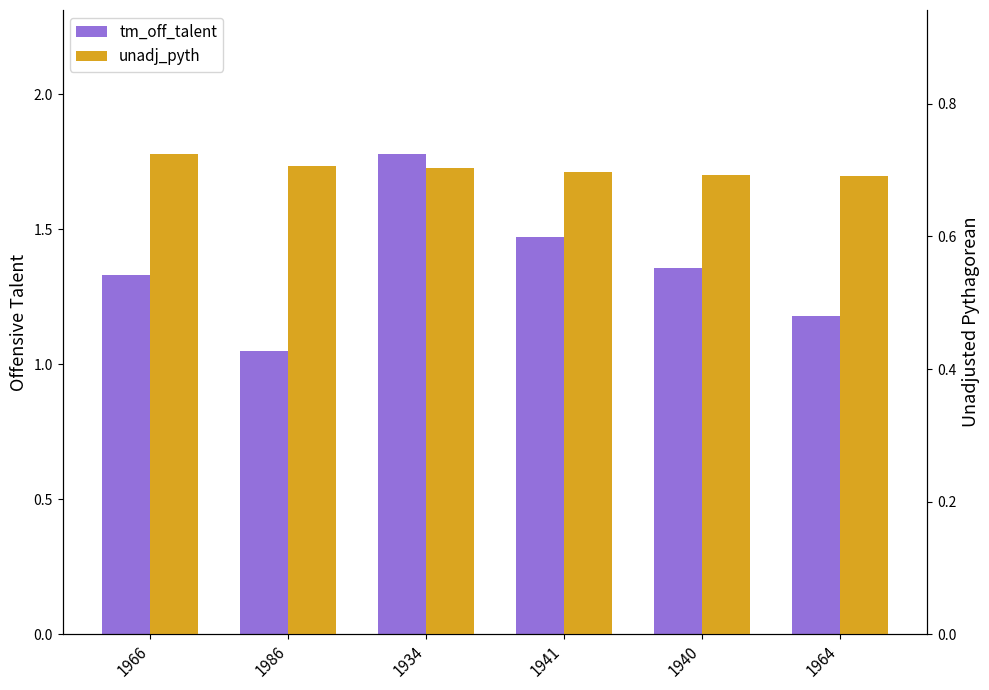

Which category has the highest value across all series?

1934